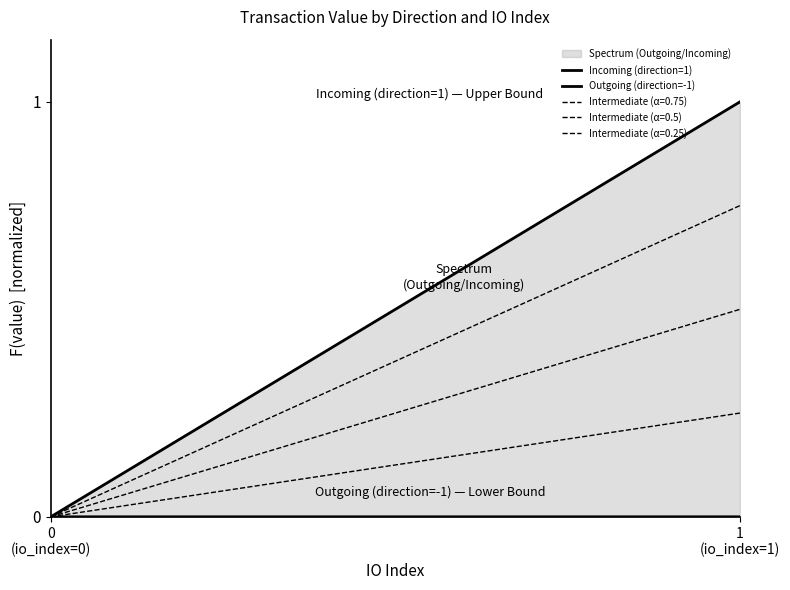

List the labels in order of Outgoing (direction=-1) value, smallest first.

0
(io_index=0), 1
(io_index=1)